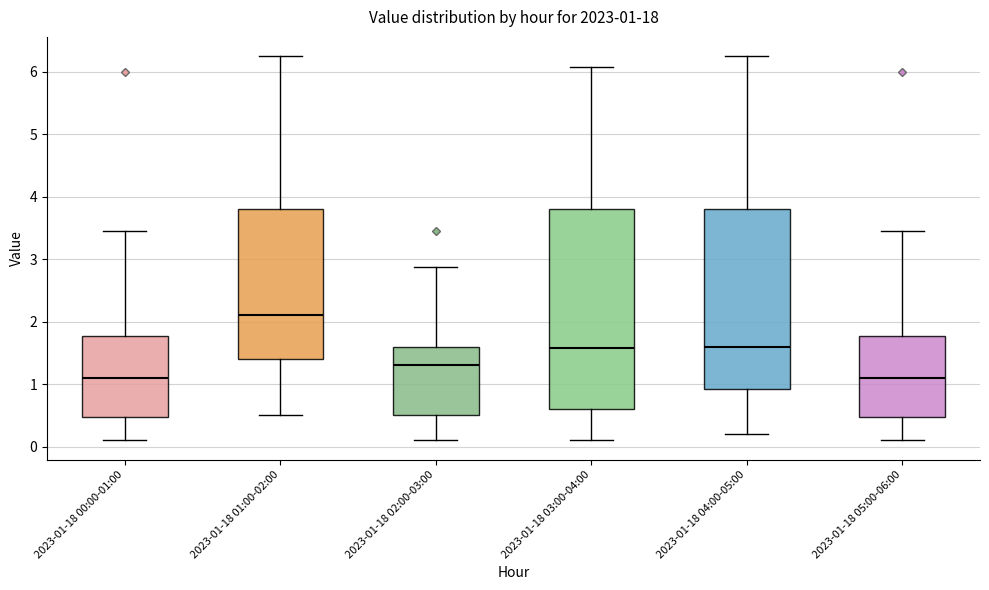

Comparing the boxes themselves (not the whiskers), which one is the tallest?

2023-01-18 03:00-04:00